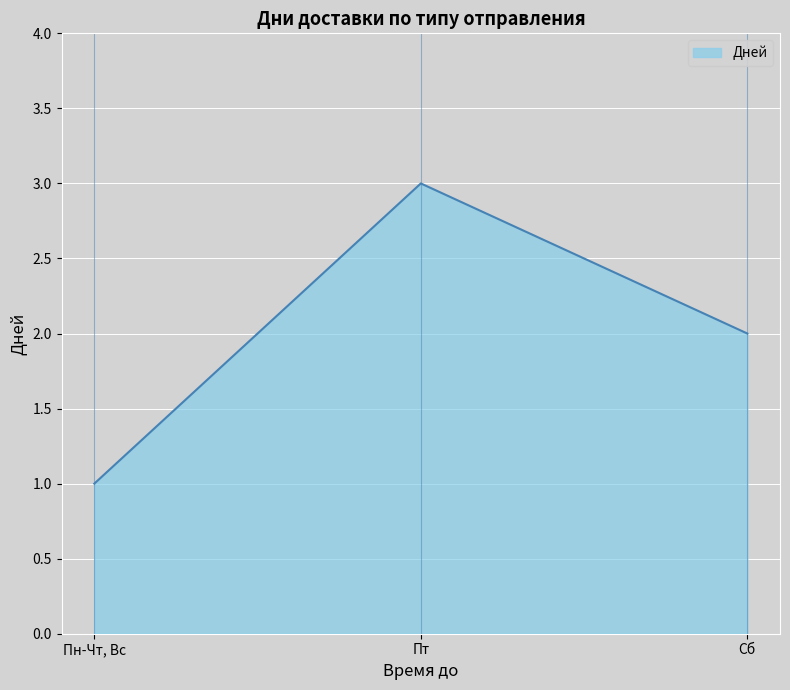

Reading left to right, extract all data points from this chart.

Пн-Чт, Вс=1	Пт=3	Сб=2